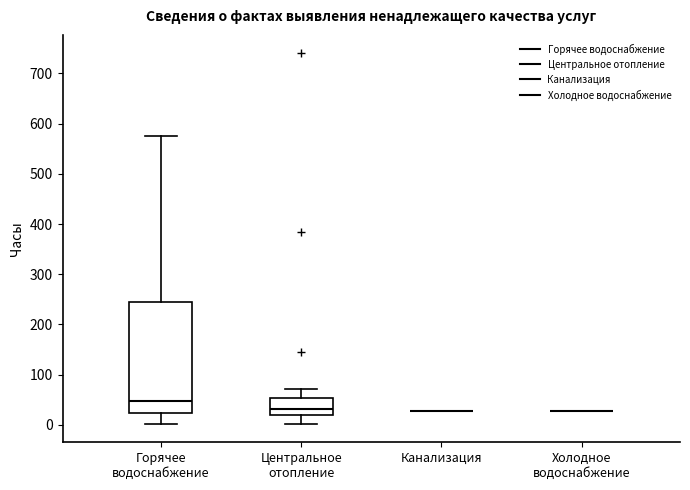

Reading left to right, transcribe this box plot: for each box, give where its median line is, the range the box spans, and where its two whiskers end, as read against the y-axis. The values are not printed on the chart, so give them approximately, as read against the axis.

Горячее водоснабжение: median 50, box 20 to 250, whiskers 0 to 580
Центральное отопление: median 30, box 20 to 50, whiskers 0 to 70
Канализация: box collapsed to a line at 30, whiskers 30 to 30
Холодное водоснабжение: box collapsed to a line at 30, whiskers 30 to 30